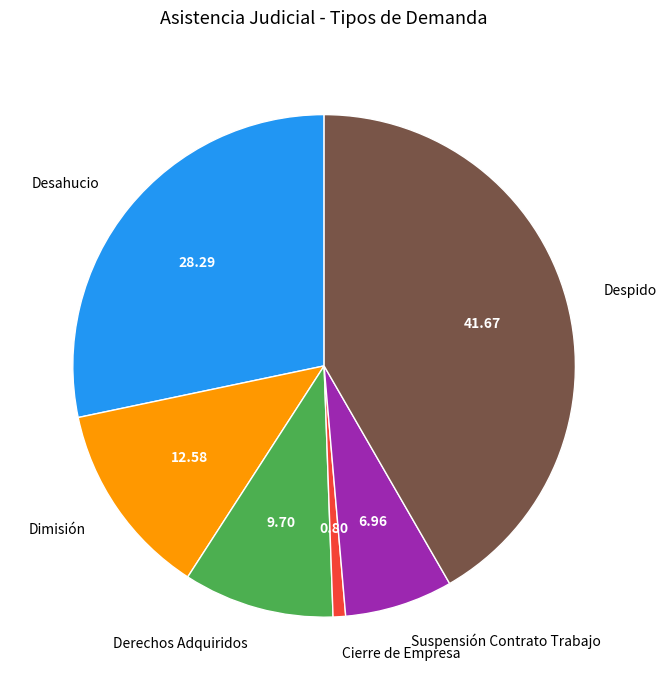

Which category has the biggest portion of the pie?

Despido